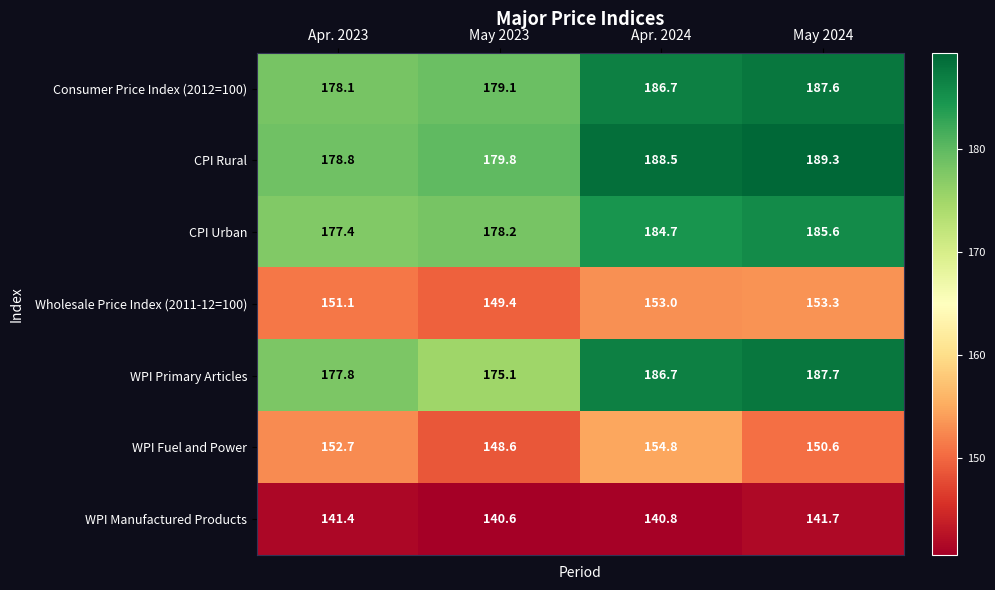

What is the difference between the second highest and minimum values in the CPI Urban series?

7.3